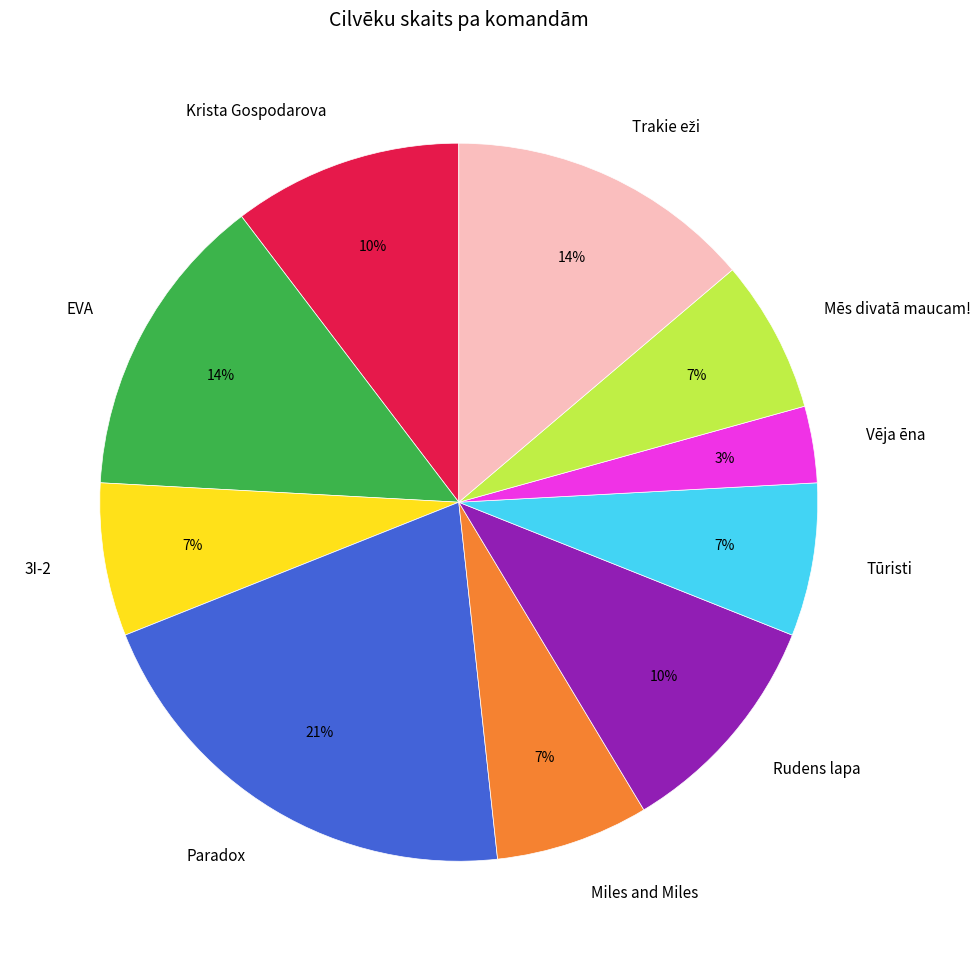

True or false: Rudens lapa accounts for 1% of the total.

False